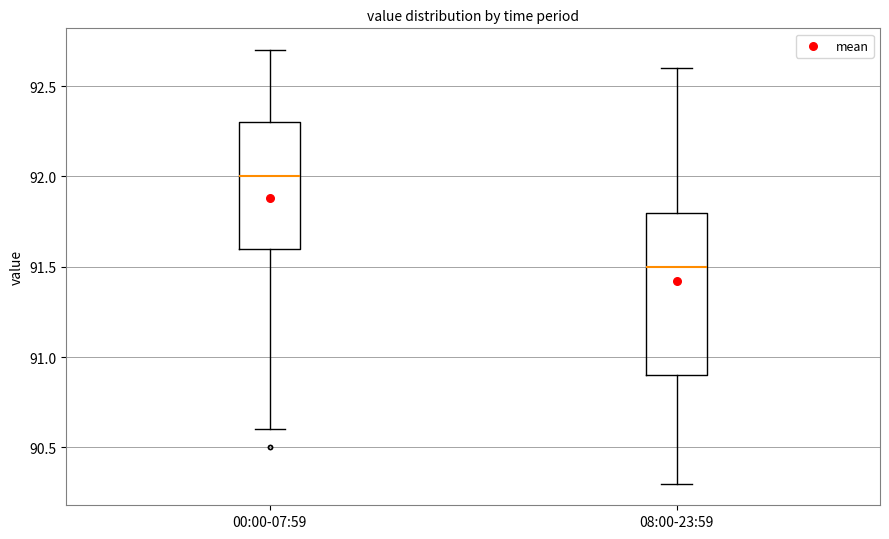

Where does the lower whisker of the box for 08:00-23:59 end on the y-axis? The values are not printed on the chart, so give them approximately, as read against the axis.

90.3